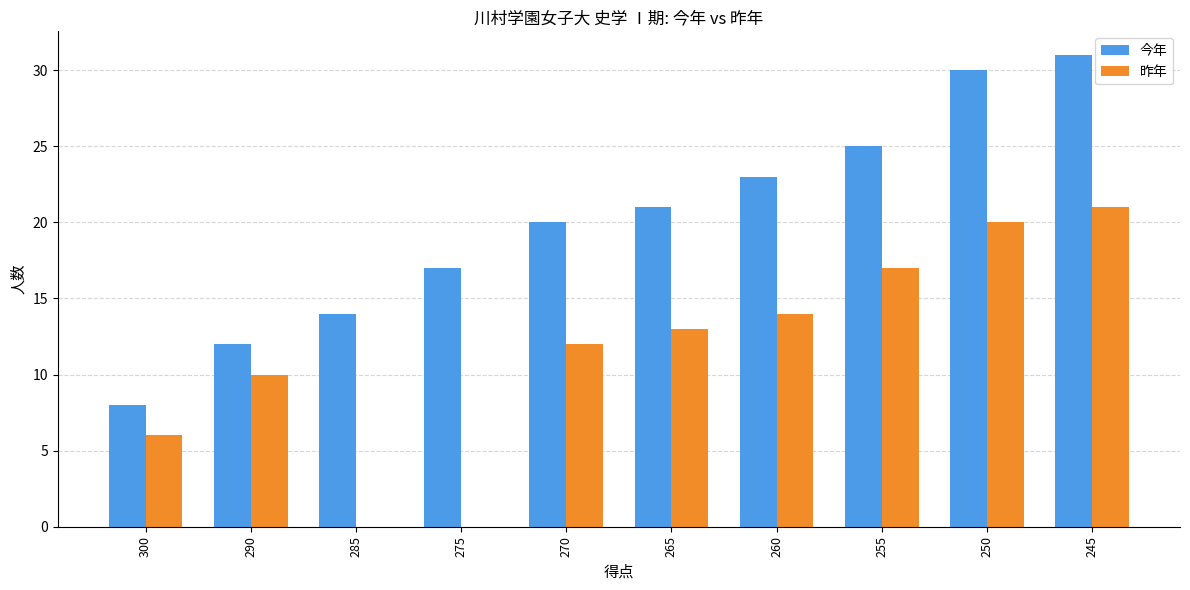

How many series are shown in this chart?

2